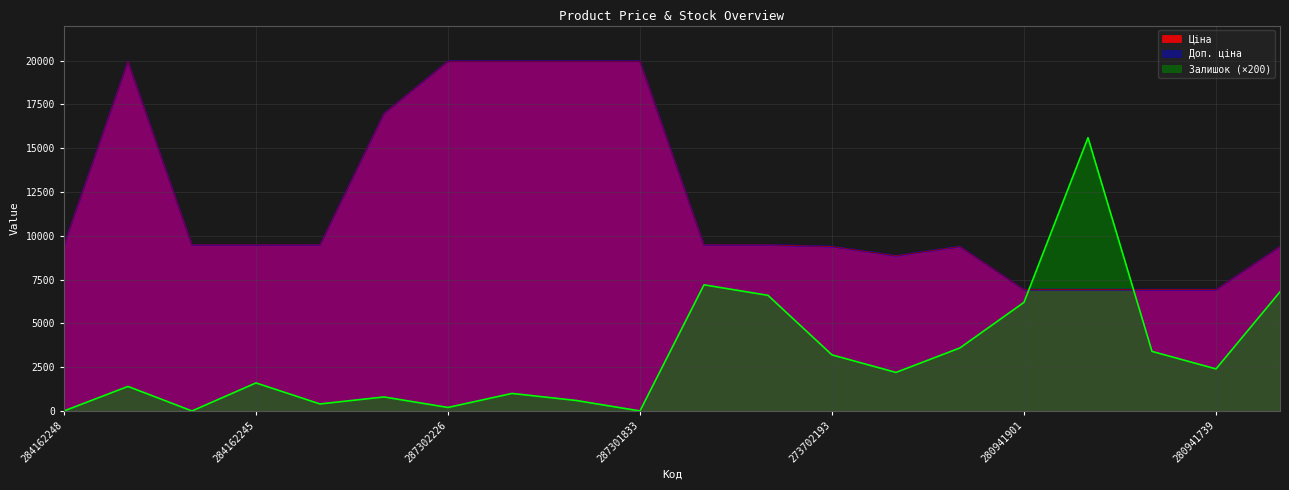

At which label does Доп. ціна reach its minimum?

280941901